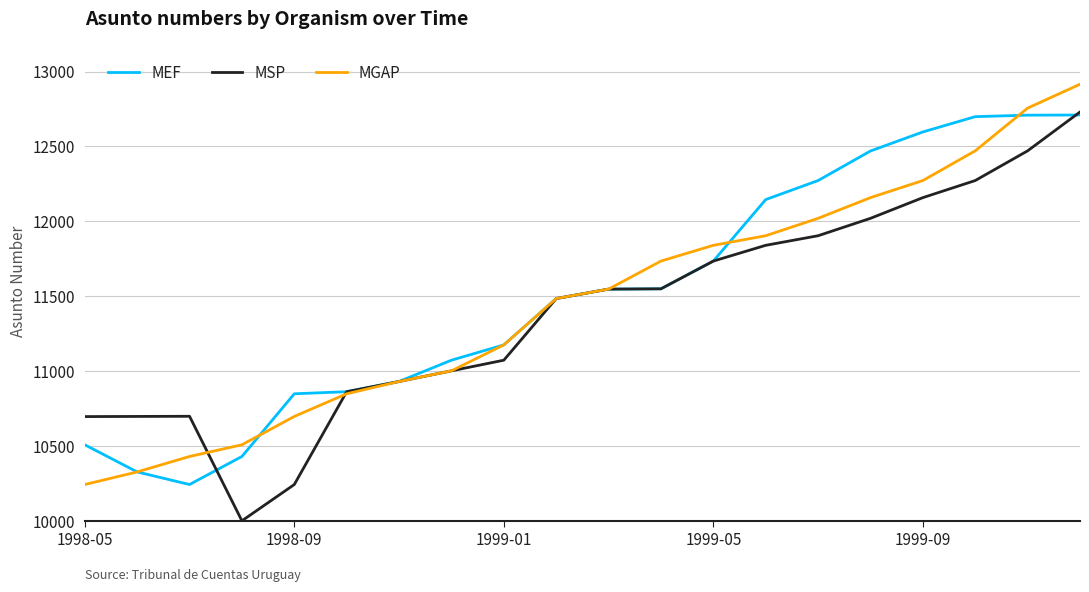

What is the minimum value for MGAP?

10246